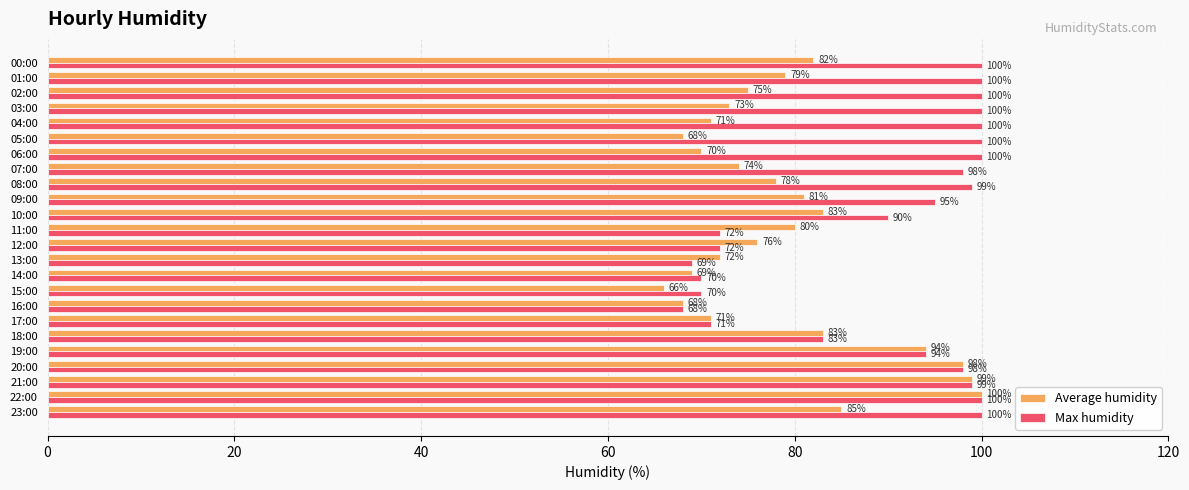

What are all the series names shown in the legend?

Average humidity, Max humidity